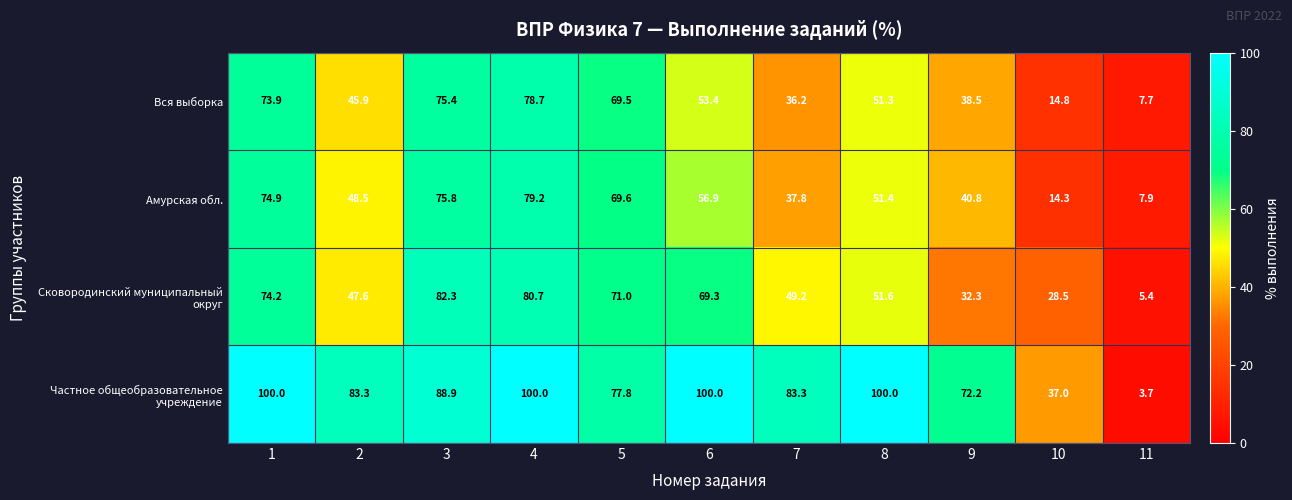

Which label corresponds to the smallest value in the chart?

11